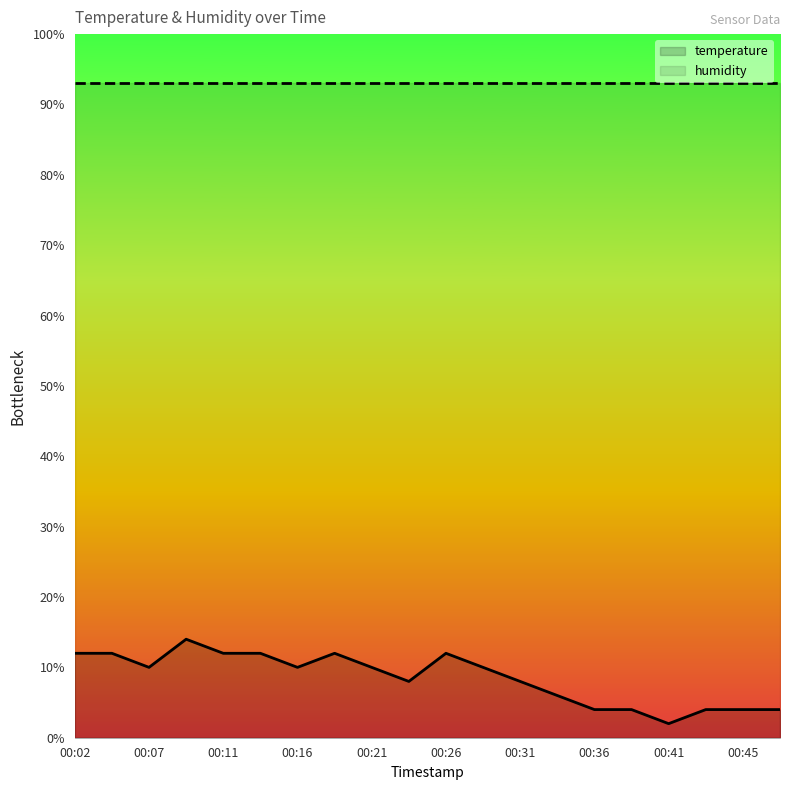

Which series has the widest spread of values?

temperature